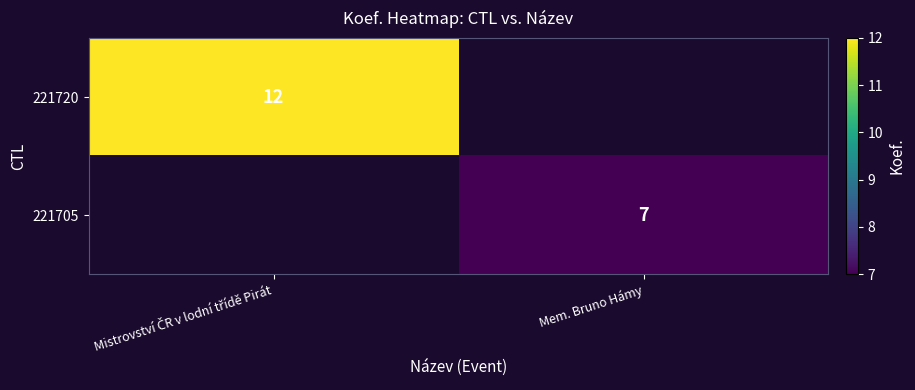

How many categories are shown in the chart?

2